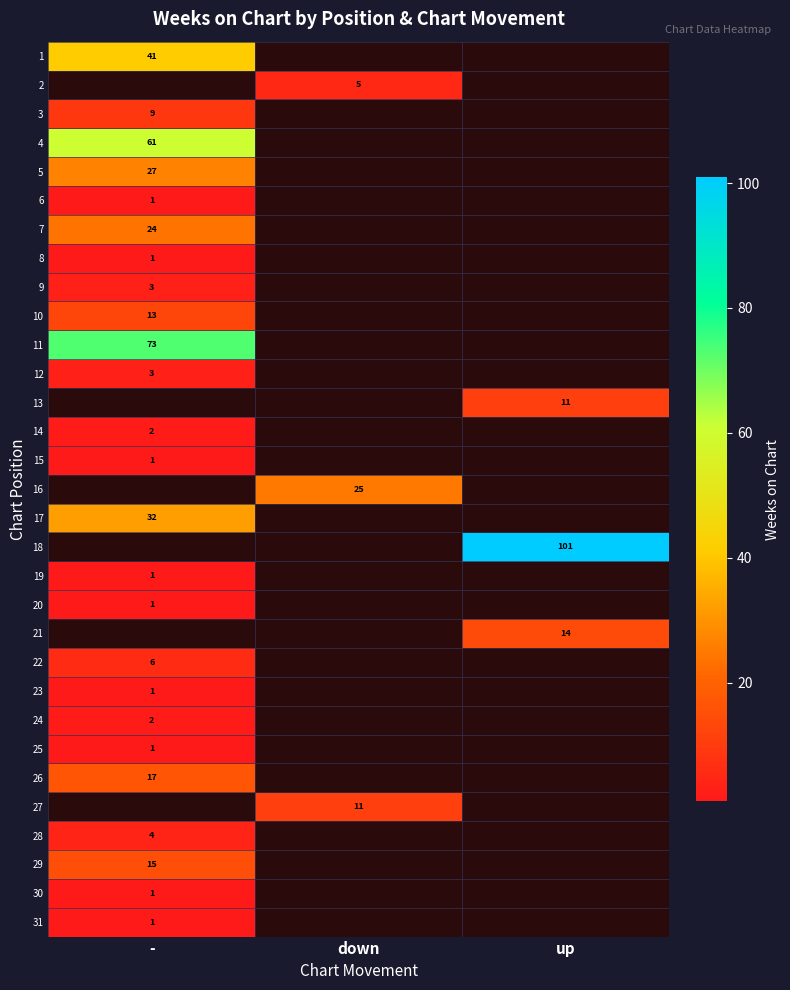

What is the minimum value shown in the chart?

1.0